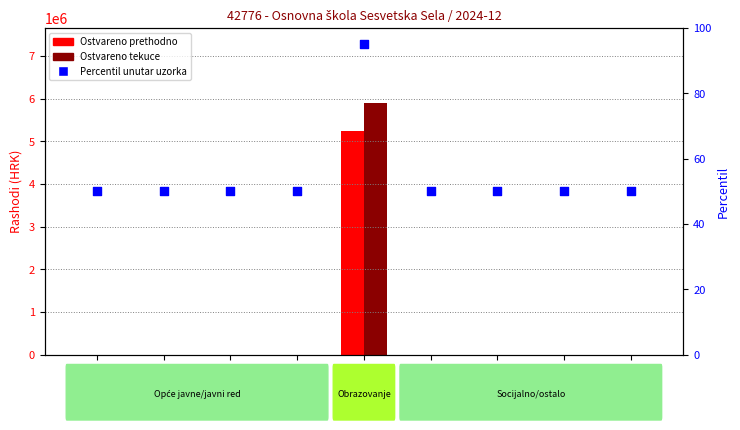

What is the total value across all series at 01?

50